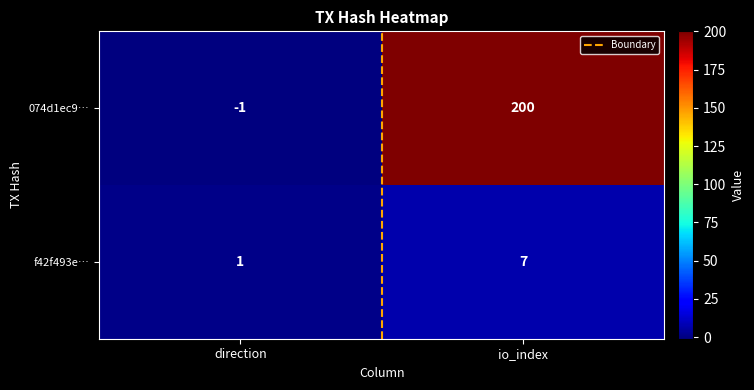

Which label corresponds to the smallest value in the chart?

direction